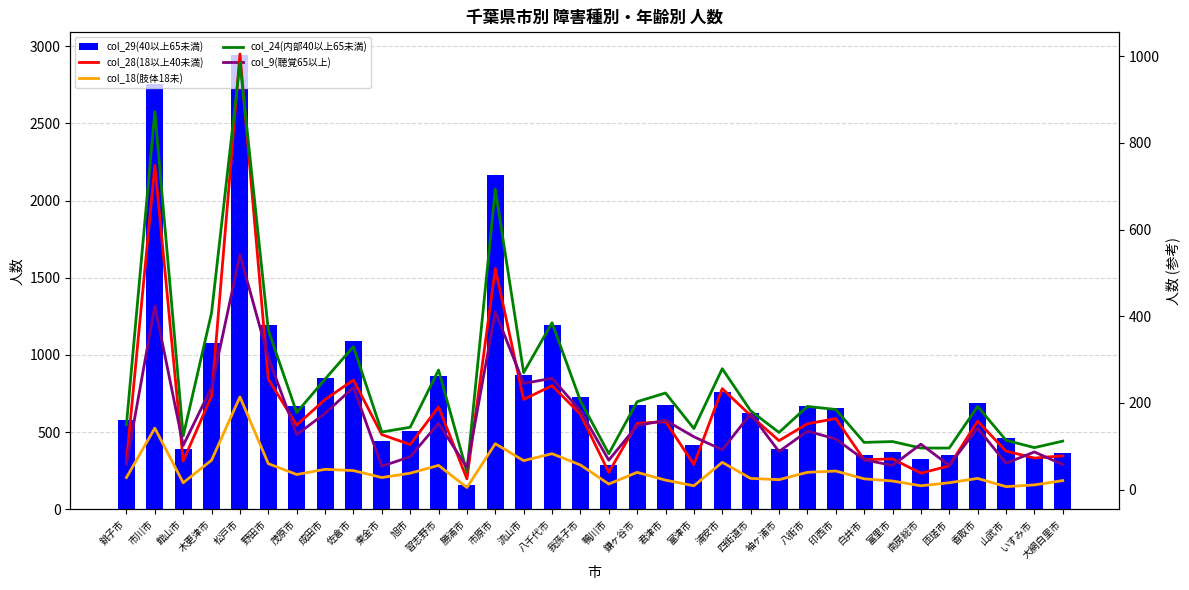

What is the difference between the col_24(内部40以上65未満) values at 勝浦市 and 松戸市?

944